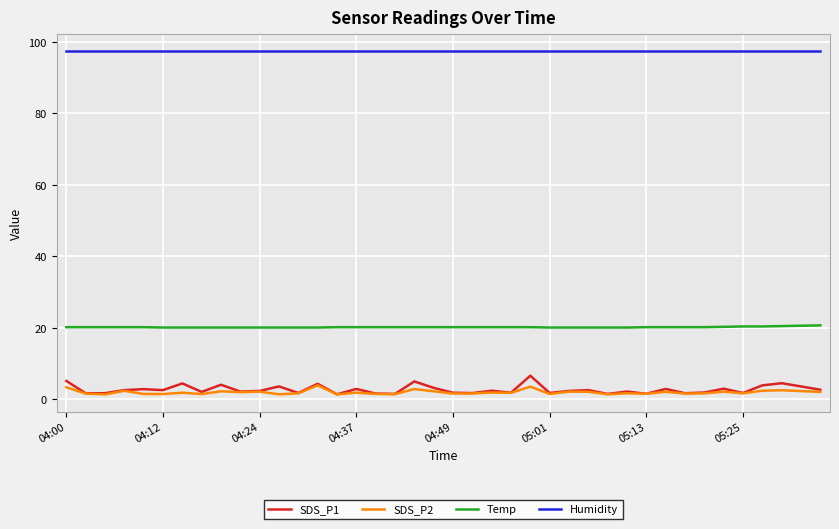

Which series has the largest range (max minus min)?

SDS_P1